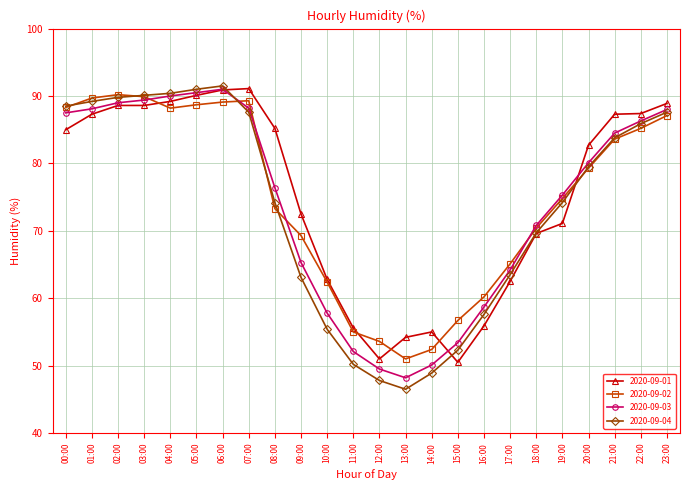

At how many categories does at least one series exceed 82?

13